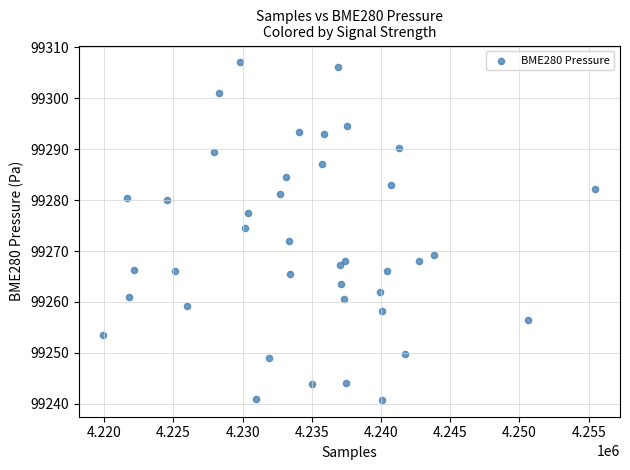

What is the range of Y values (max minus min)?

66.3